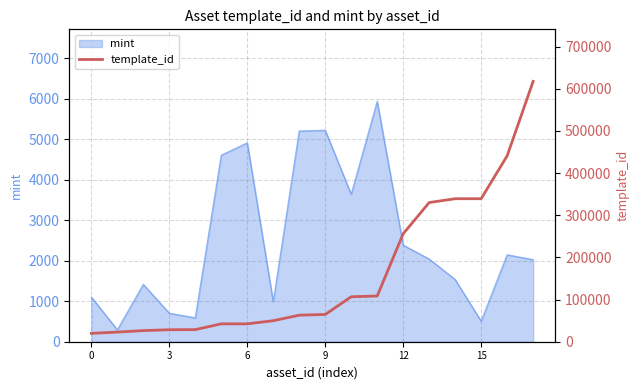

The value of mint at 3 is 369. True or false?

False